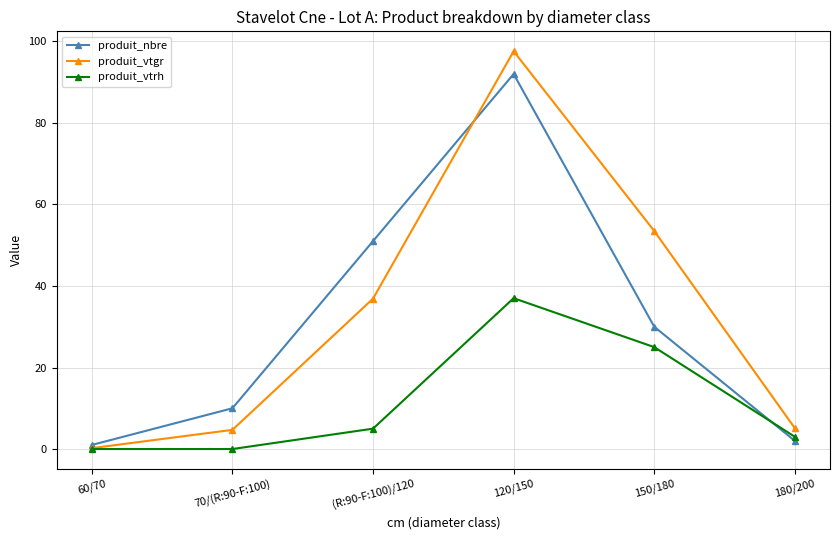

What is the difference between the maximum and second lowest values in the produit_vtrh series?

37.0